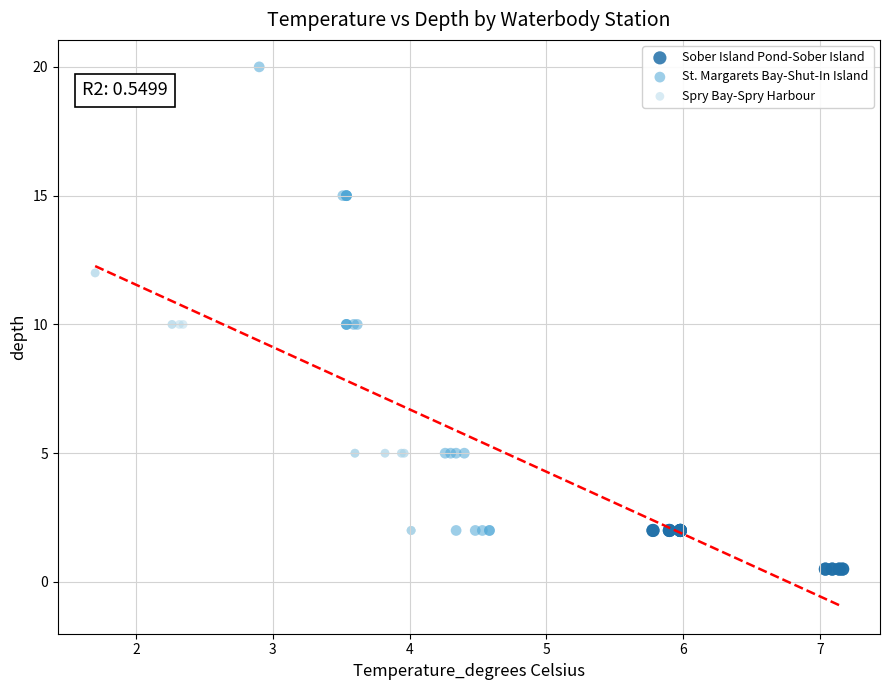

Which series has the widest spread of Y values?

St. Margarets Bay-Shut-In Island